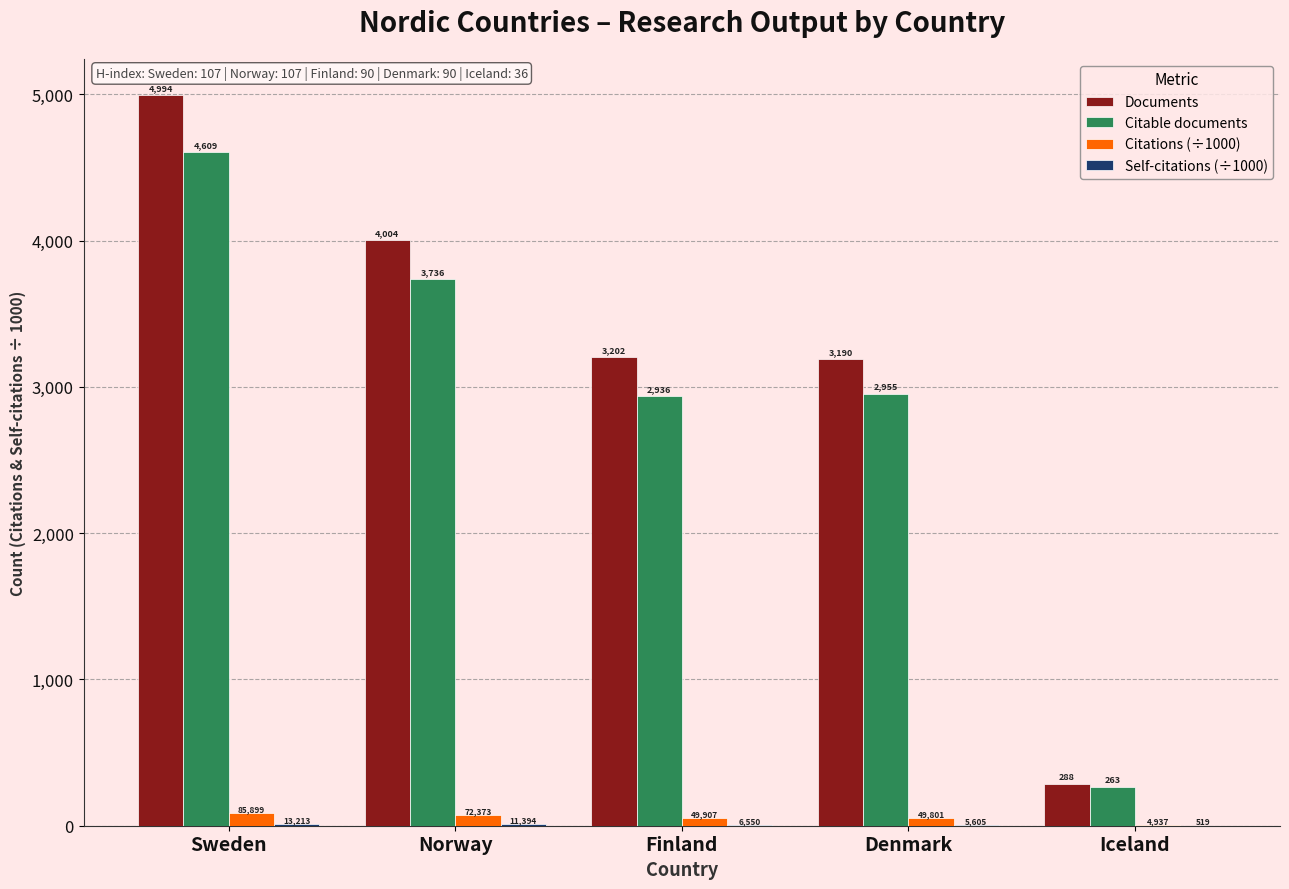

How many series are shown in this chart?

4